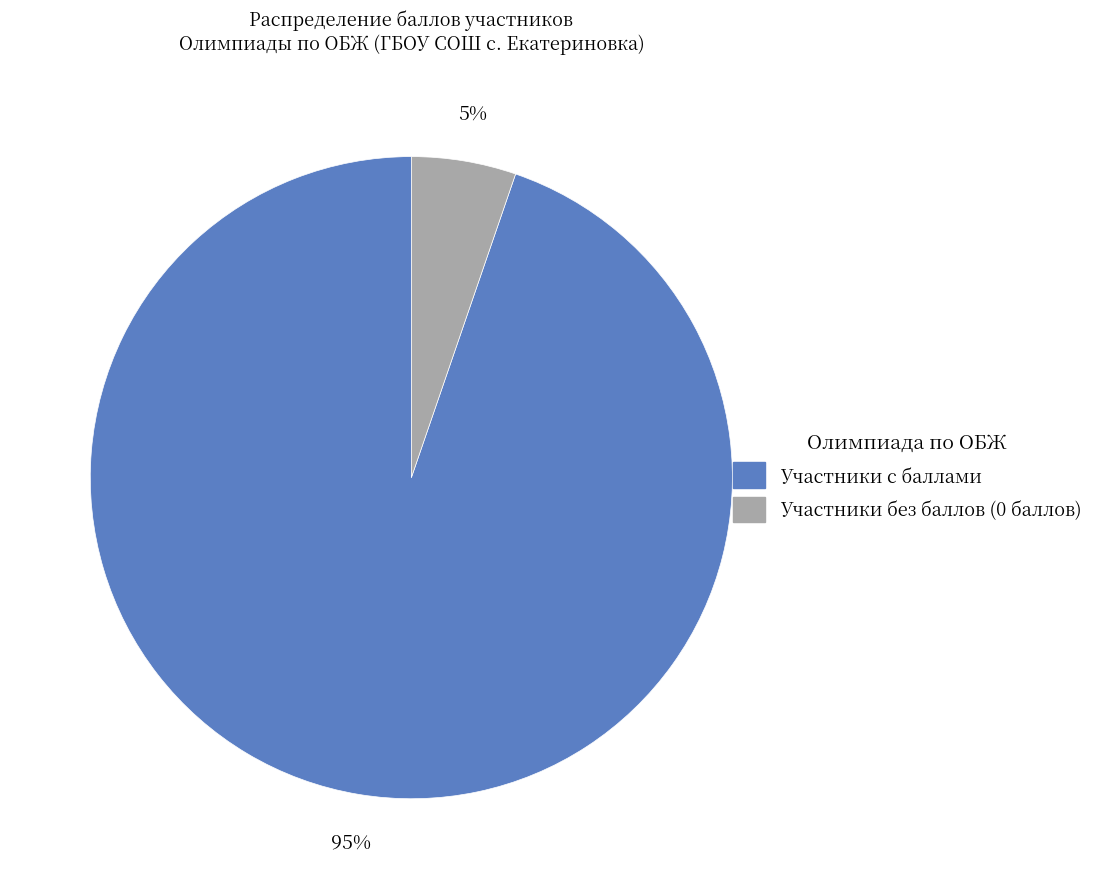

To the nearest percent, what is the average slice percentage?

50%